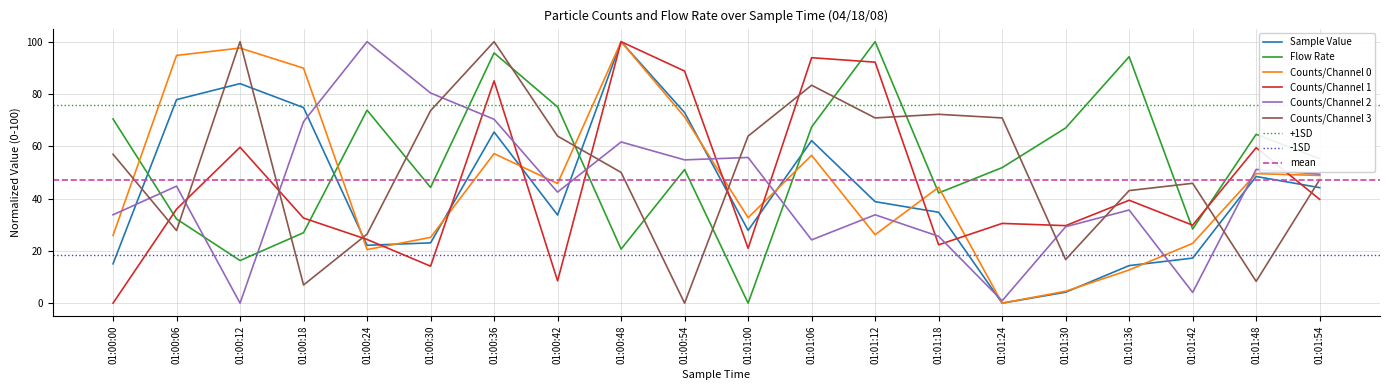

Reading left to right, transcribe all the data shown in this chart.

Sample Value: 01:00:00=15.0	01:00:06=77.8	01:00:12=84.0	01:00:18=74.8	01:00:24=22.1	01:00:30=23.1	01:00:36=65.5	01:00:42=33.7	01:00:48=100.0	01:00:54=72.9	01:01:00=27.8	01:01:06=62.2	01:01:12=38.8	01:01:18=34.8	01:01:24=0.0	01:01:30=4.2	01:01:36=14.4	01:01:42=17.2	01:01:48=48.4	01:01:54=44.2
Flow Rate: 01:00:00=70.4	01:00:06=32.2	01:00:12=16.3	01:00:18=27.0	01:00:24=73.8	01:00:30=44.3	01:00:36=95.7	01:00:42=75.0	01:00:48=20.7	01:00:54=51.1	01:01:00=0.0	01:01:06=67.4	01:01:12=100.0	01:01:18=42.1	01:01:24=51.8	01:01:30=67.0	01:01:36=94.3	01:01:42=28.4	01:01:48=64.6	01:01:54=55.3
Counts/Channel 0: 01:00:00=25.9	01:00:06=94.7	01:00:12=97.6	01:00:18=89.9	01:00:24=20.5	01:00:30=25.1	01:00:36=57.2	01:00:42=45.7	01:00:48=100.0	01:00:54=71.2	01:01:00=32.7	01:01:06=56.5	01:01:12=26.2	01:01:18=44.3	01:01:24=0.0	01:01:30=4.6	01:01:36=12.7	01:01:42=22.9	01:01:48=49.5	01:01:54=48.8
Counts/Channel 1: 01:00:00=0.0	01:00:06=35.9	01:00:12=59.6	01:00:18=32.5	01:00:24=24.4	01:00:30=14.1	01:00:36=85.0	01:00:42=8.5	01:00:48=100.0	01:00:54=88.8	01:01:00=21.0	01:01:06=93.9	01:01:12=92.2	01:01:18=22.3	01:01:24=30.5	01:01:30=29.6	01:01:36=39.4	01:01:42=29.8	01:01:48=59.5	01:01:54=39.7
Counts/Channel 2: 01:00:00=33.8	01:00:06=44.7	01:00:12=0.0	01:00:18=69.4	01:00:24=100.0	01:00:30=80.4	01:00:36=70.3	01:00:42=42.5	01:00:48=61.6	01:00:54=54.8	01:01:00=55.7	01:01:06=24.2	01:01:12=33.8	01:01:18=25.6	01:01:24=0.9	01:01:30=29.2	01:01:36=35.6	01:01:42=4.1	01:01:48=51.1	01:01:54=49.3
Counts/Channel 3: 01:00:00=56.9	01:00:06=27.8	01:00:12=100.0	01:00:18=6.9	01:00:24=26.4	01:00:30=73.6	01:00:36=100.0	01:00:42=63.9	01:00:48=50.0	01:00:54=0.0	01:01:00=63.9	01:01:06=83.3	01:01:12=70.8	01:01:18=72.2	01:01:24=70.8	01:01:30=16.7	01:01:36=43.1	01:01:42=45.8	01:01:48=8.3	01:01:54=47.2